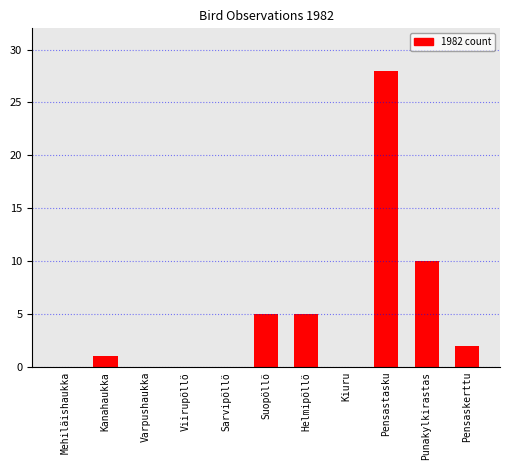

What is the approximate value at Suopöllö?

5